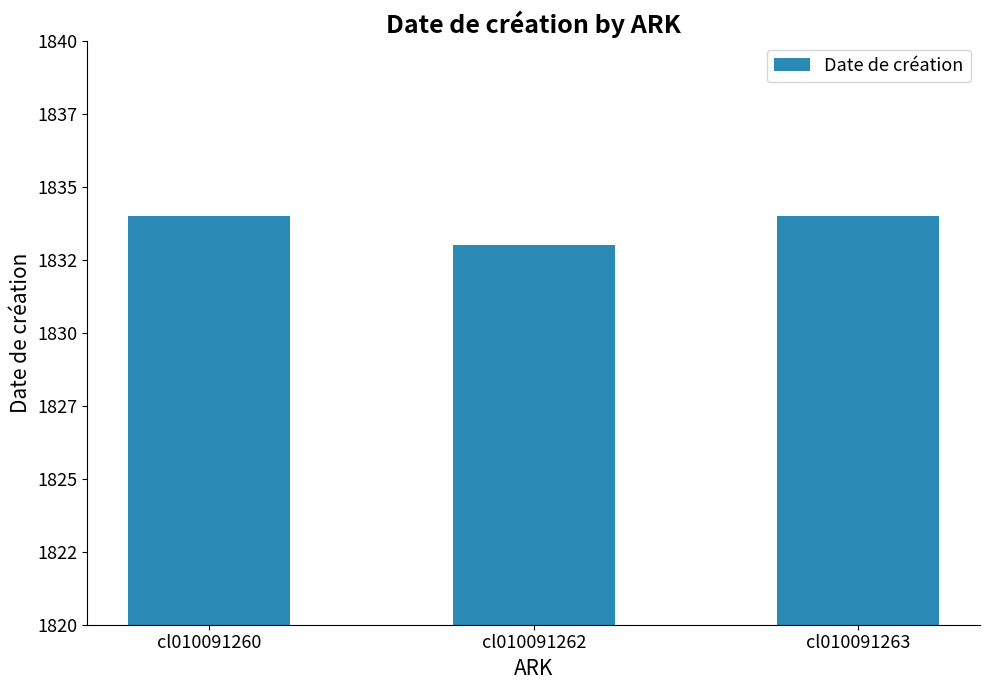

Does the chart contain stacked bars?

No